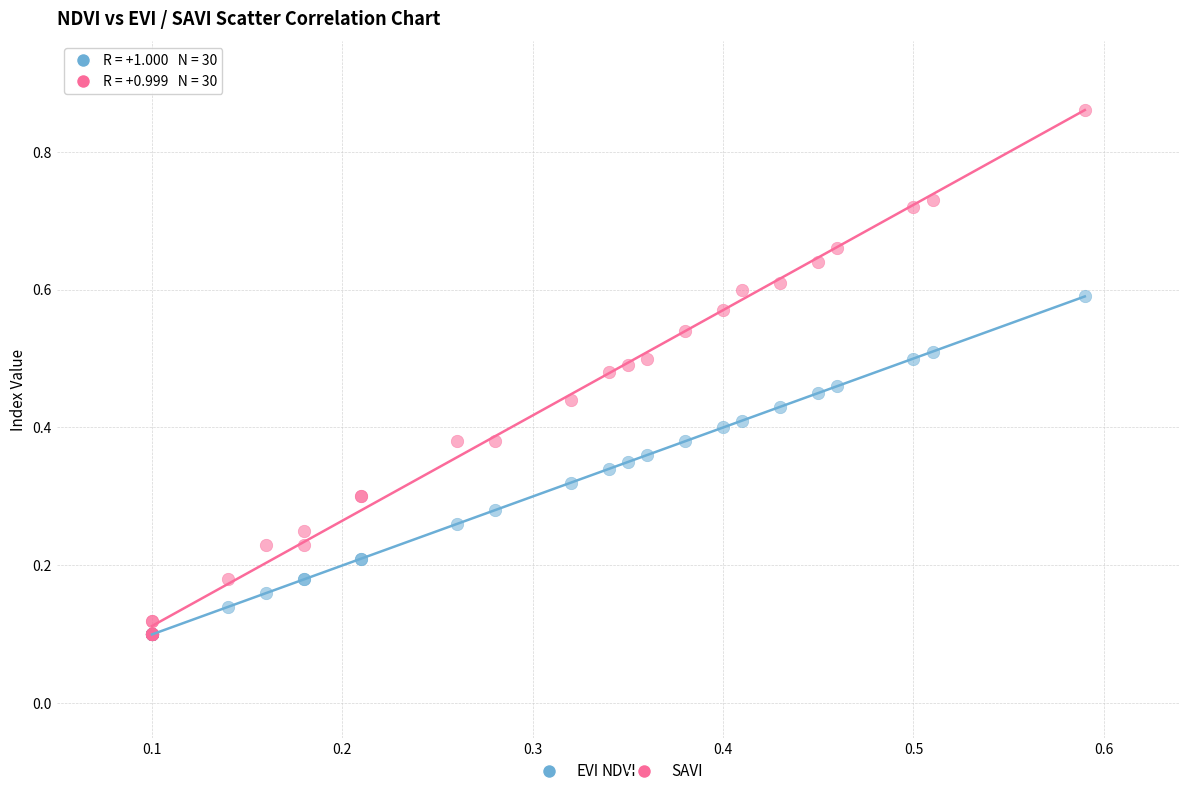

What are all the series names shown in the legend?

EVI, SAVI